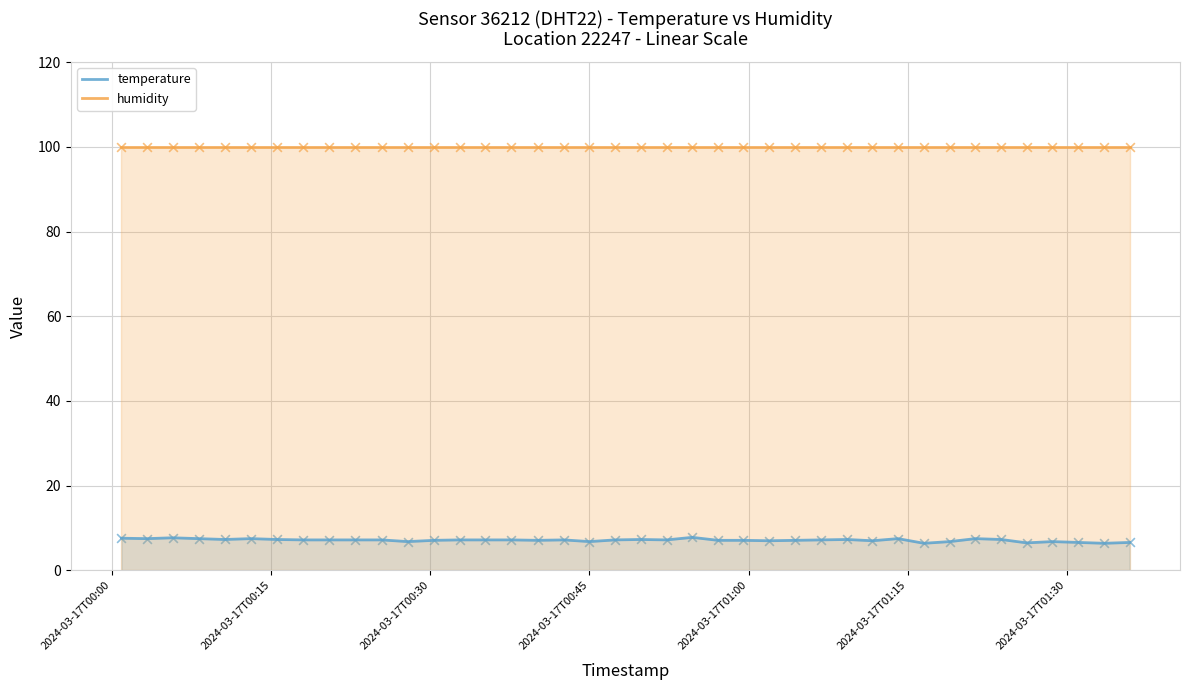

What are all the series names shown in the legend?

temperature, humidity